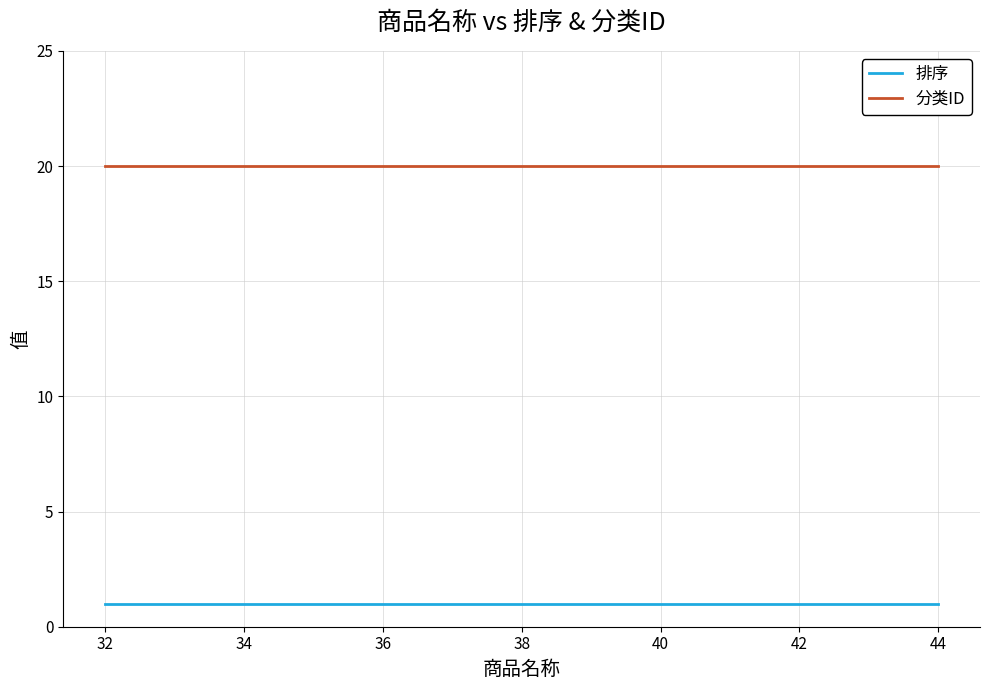

True or false: 排序 and 分类ID cross at least once.

False